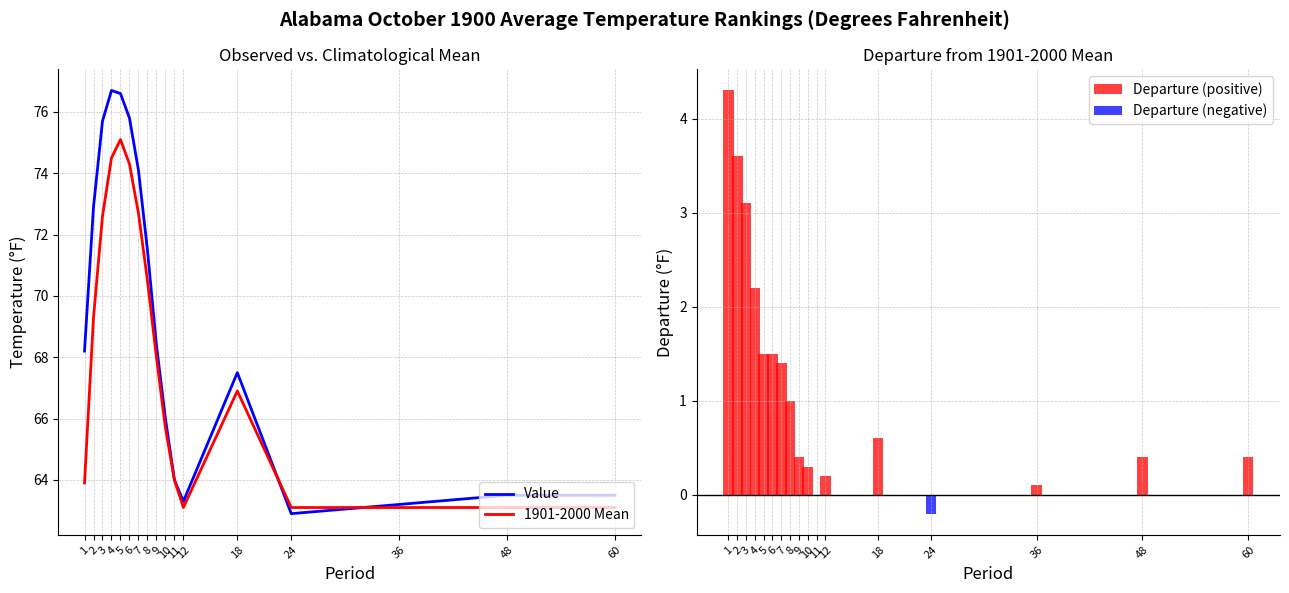

What is the maximum value shown in the chart?

76.7